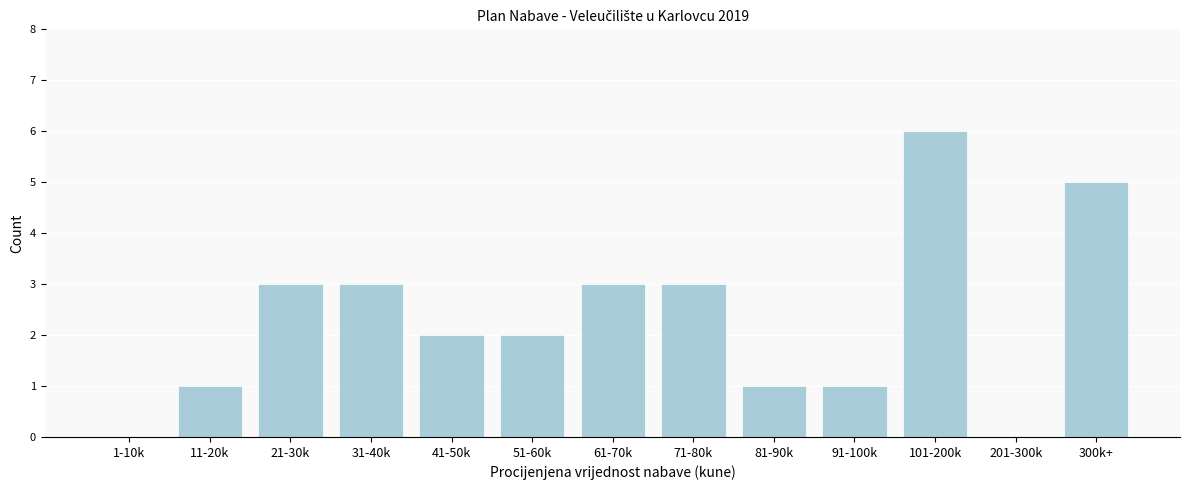

Reading left to right, extract all data points from this chart.

1-10k=0	11-20k=1	21-30k=3	31-40k=3	41-50k=2	51-60k=2	61-70k=3	71-80k=3	81-90k=1	91-100k=1	101-200k=6	201-300k=0	300k+=5